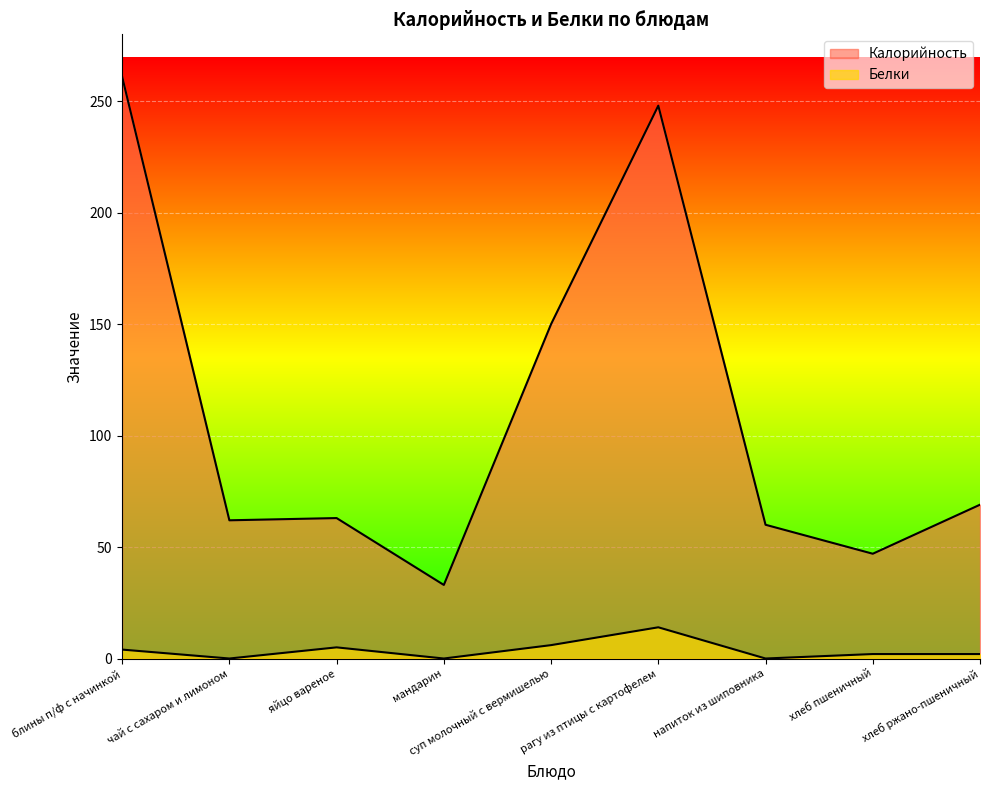

What is the total value across all series at яйцо вареное?

68